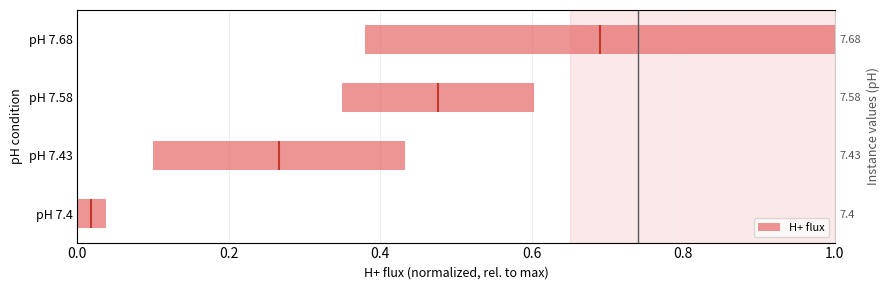

What is the value of the 3rd bar from the left?

0.3